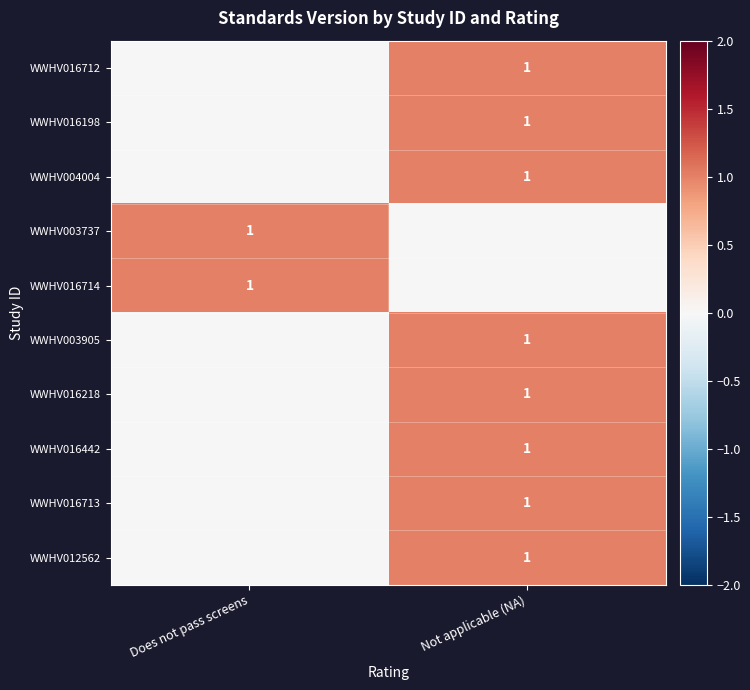

Is it true that WWHV016713 equals 0 at Not applicable (NA)?

False